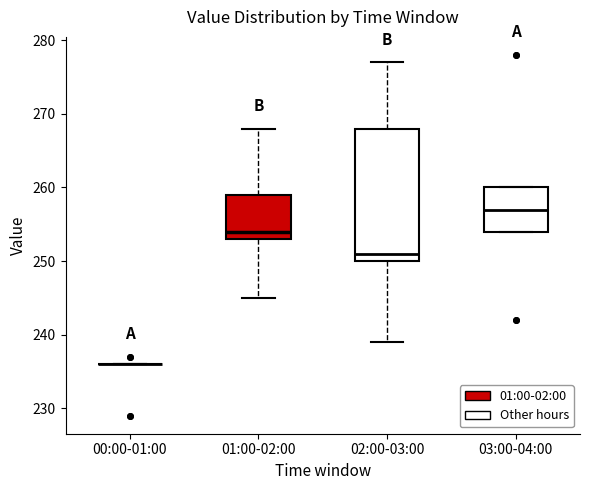

Reading left to right, read every box against the y-axis: the position of its median line, the range the box covers, and the ends of its whiskers. The values are not printed on the chart, so give them approximately, as read against the axis.

00:00-01:00: box collapsed to a line at 236, whiskers 236 to 236
01:00-02:00: median 254, box 253 to 259, whiskers 245 to 268
02:00-03:00: median 251, box 250 to 268, whiskers 239 to 277
03:00-04:00: median 257, box 254 to 260, whiskers 254 to 260